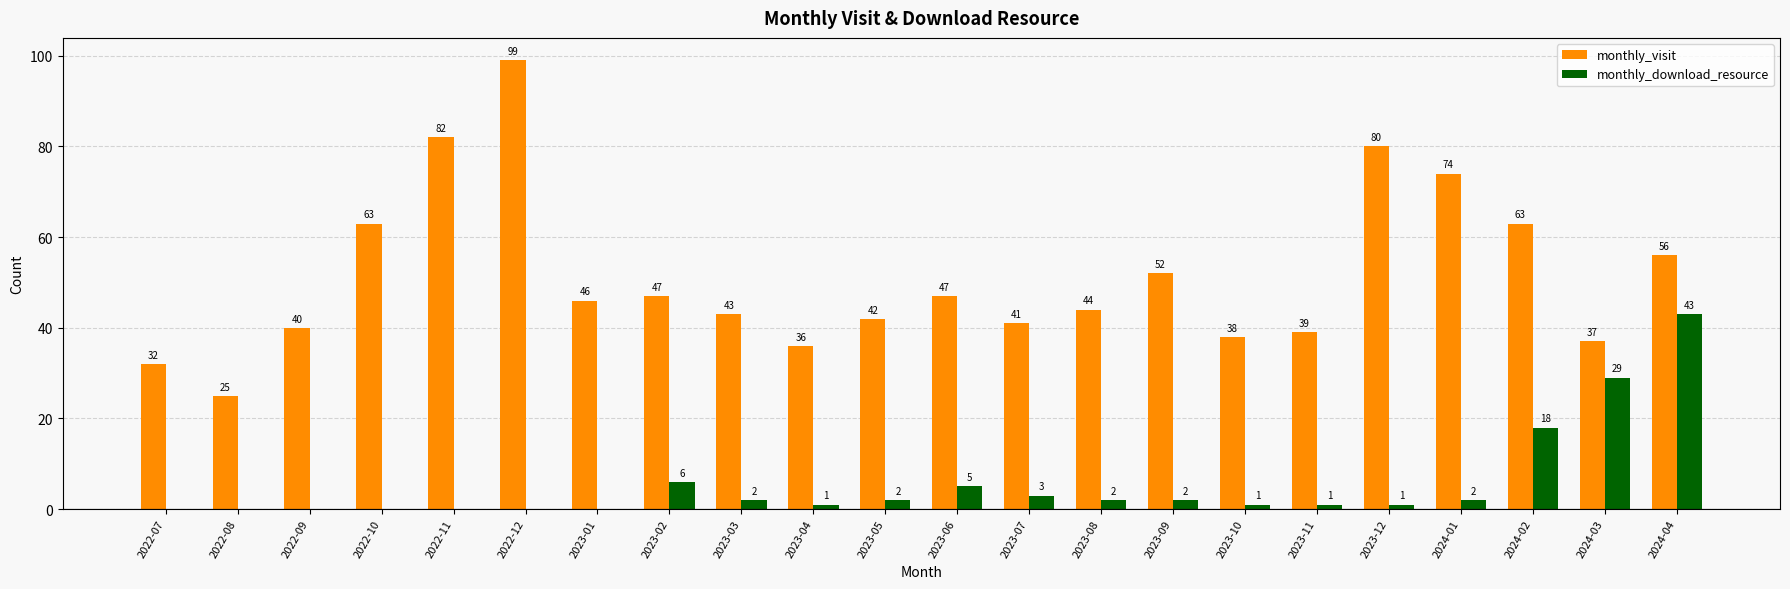

The monthly_visit series shows 44 at 2023-08. True or false?

True